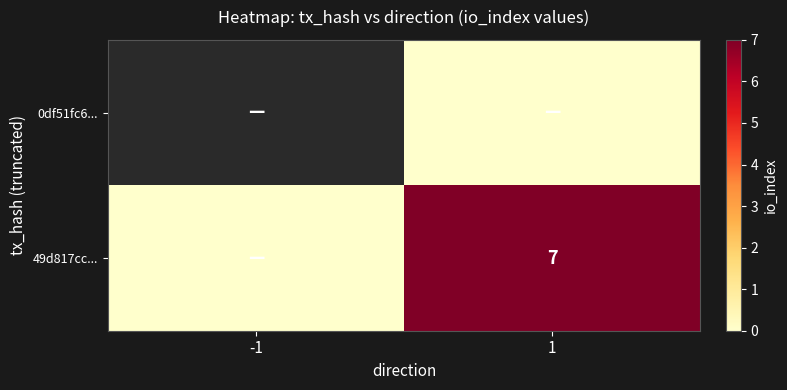

The value of 49d817cc... at 1 is 7. True or false?

True